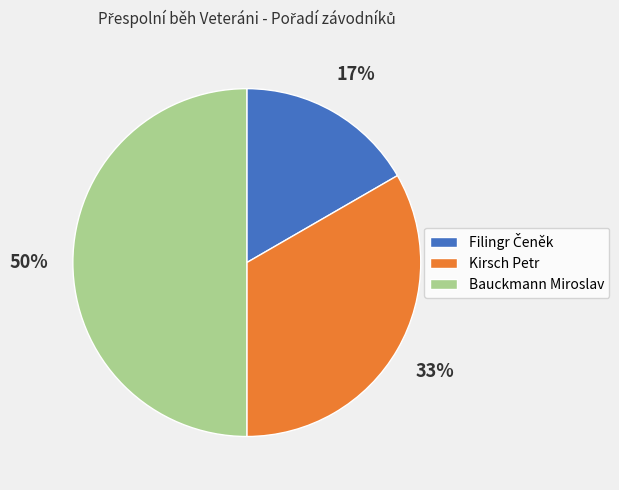

True or false: Kirsch Petr accounts for 33% of the total.

True